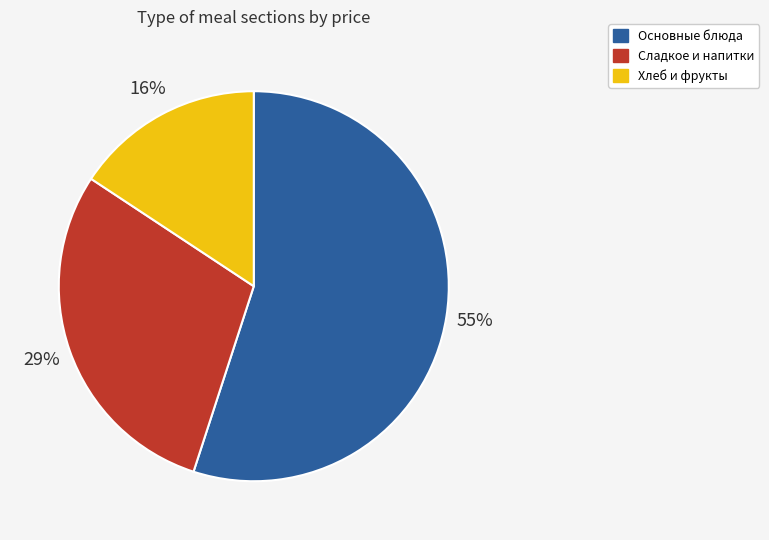

To the nearest percent, what is the average slice percentage?

33%